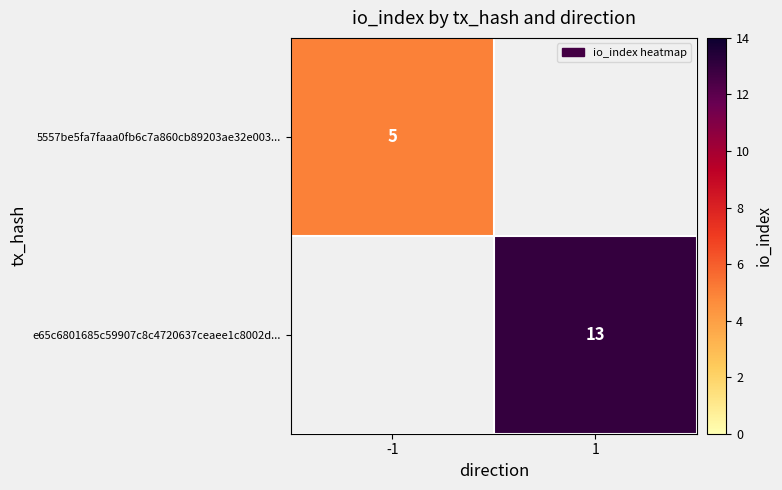

The value of 5557be5fa7faaa0fb6c7a860cb89203ae32e003... at -1 is 3. True or false?

False